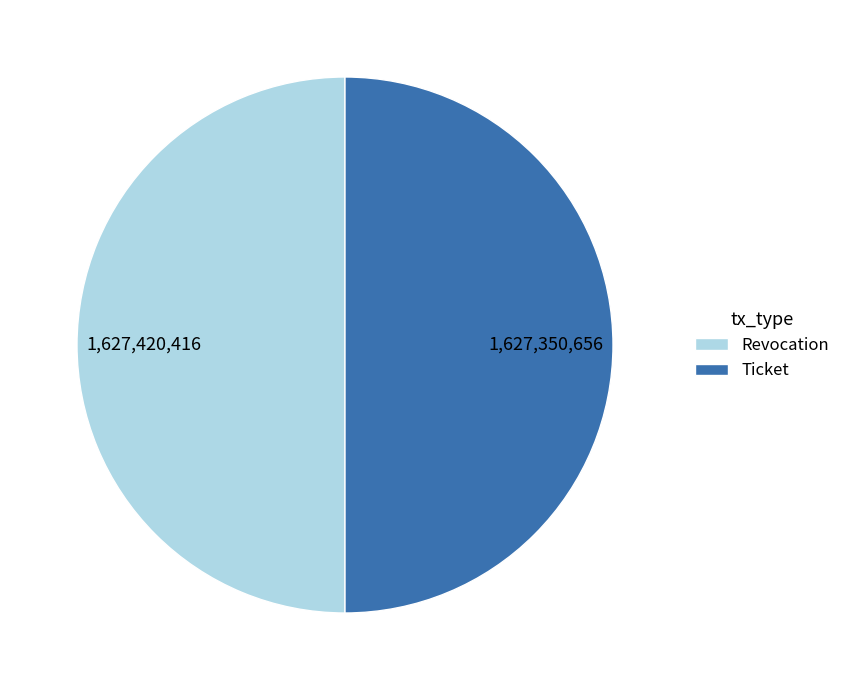

Is the sum of Ticket and Revocation greater than half?

Yes